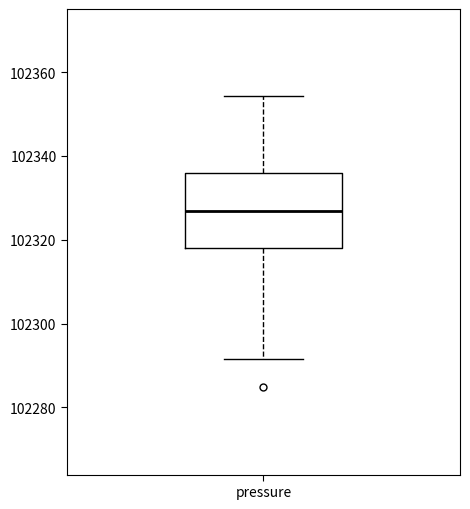

Where does the upper whisker of the box for pressure end on the y-axis? The values are not printed on the chart, so give them approximately, as read against the axis.

102354